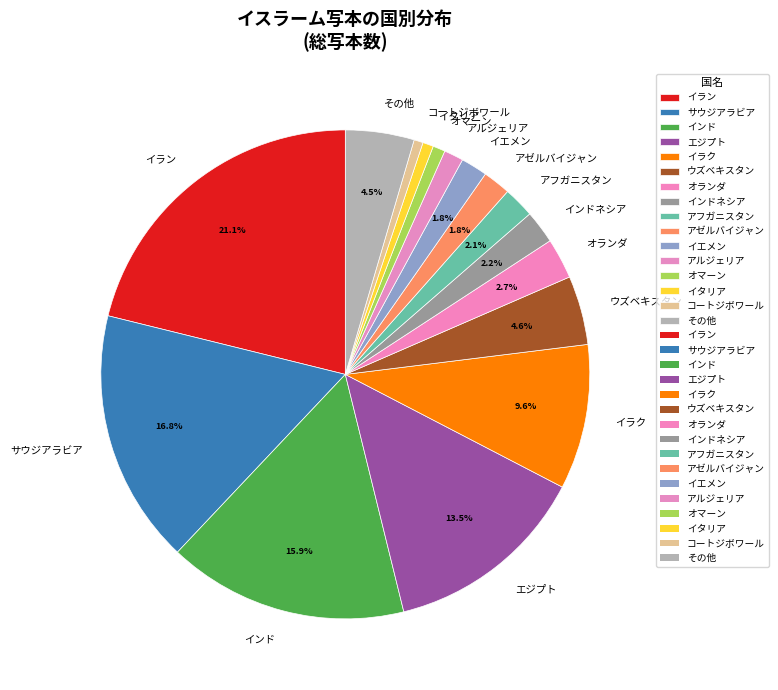

Which slice is the largest?

イラン